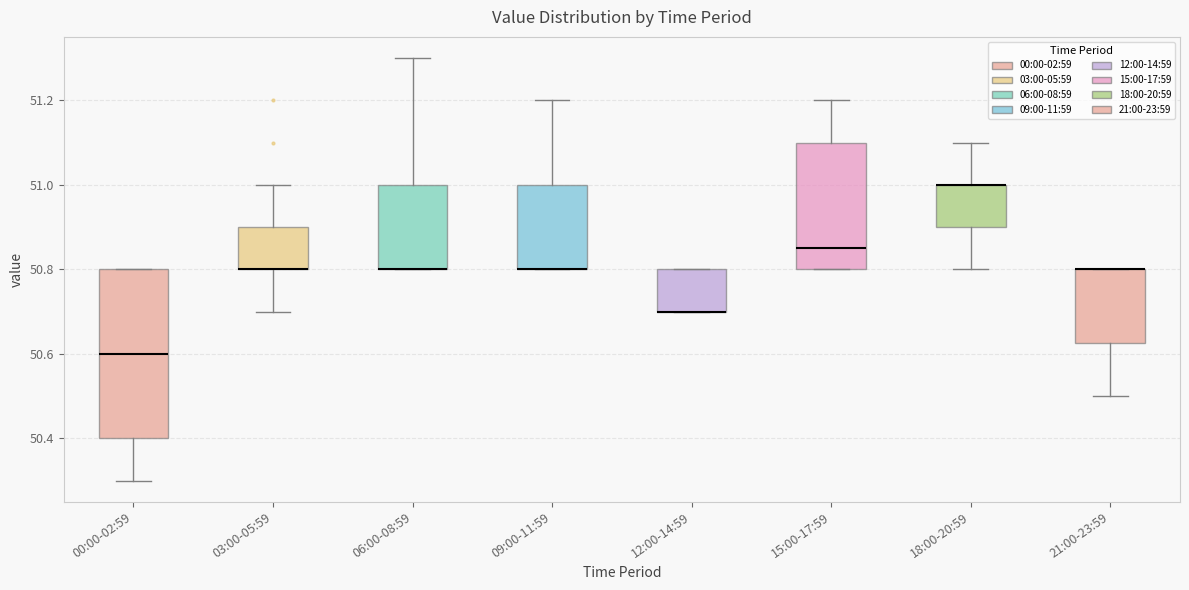

Reading left to right, transcribe this box plot: for each box, give where its median line is, the range the box spans, and where its two whiskers end, as read against the y-axis. The values are not printed on the chart, so give them approximately, as read against the axis.

00:00-02:59: median 50.60, box 50.40 to 50.80, whiskers 50.30 to 50.80
03:00-05:59: median 50.80 (drawn on the box's lower edge), box 50.80 to 50.90, whiskers 50.70 to 51.00
06:00-08:59: median 50.80 (drawn on the box's lower edge), box 50.80 to 51.00, whiskers 50.80 to 51.30
09:00-11:59: median 50.80 (drawn on the box's lower edge), box 50.80 to 51.00, whiskers 50.80 to 51.20
12:00-14:59: median 50.70 (drawn on the box's lower edge), box 50.70 to 50.80, whiskers 50.70 to 50.80
15:00-17:59: median 50.86, box 50.80 to 51.10, whiskers 50.80 to 51.20
18:00-20:59: median 51.00 (drawn on the box's upper edge), box 50.90 to 51.00, whiskers 50.80 to 51.10
21:00-23:59: median 50.80 (drawn on the box's upper edge), box 50.62 to 50.80, whiskers 50.50 to 50.80